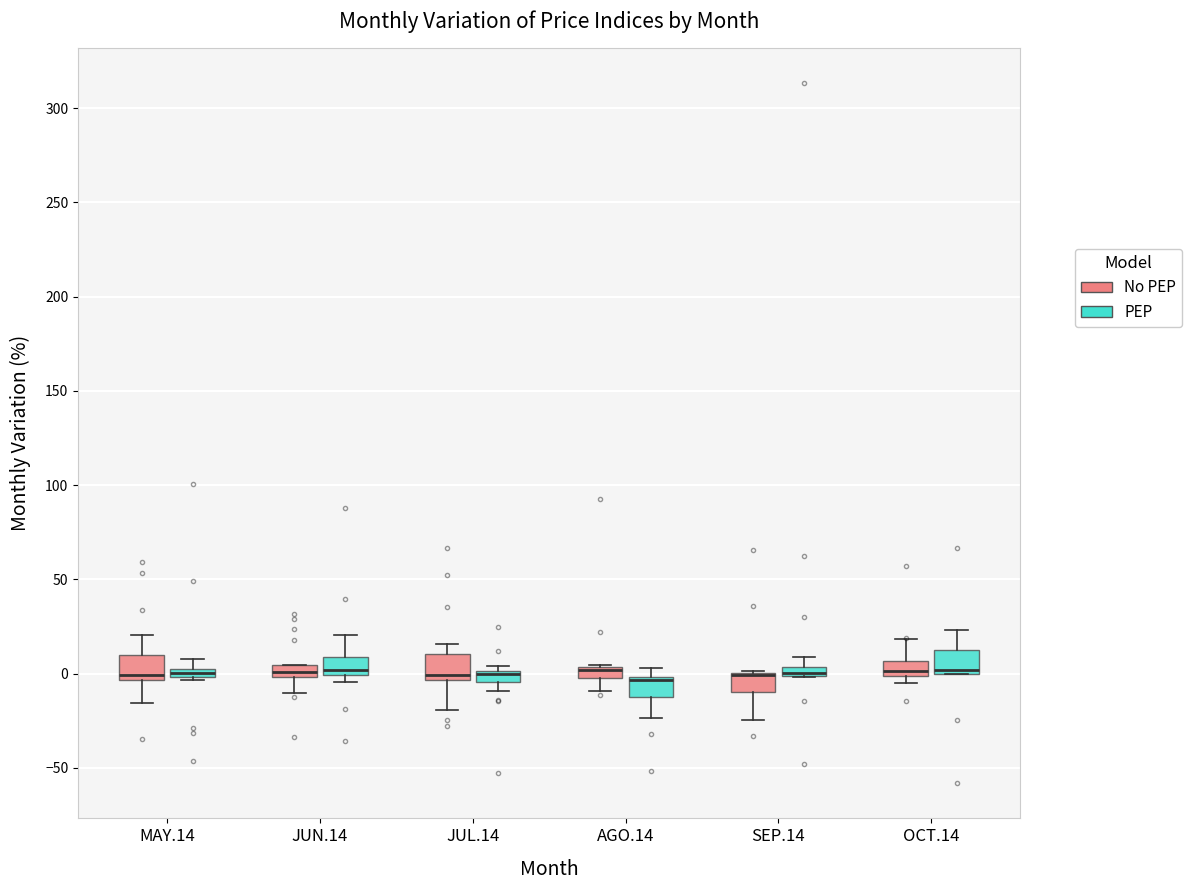

Where does the lower whisker of the box for SEP.14 (No PEP) end on the y-axis? The values are not printed on the chart, so give them approximately, as read against the axis.

-25